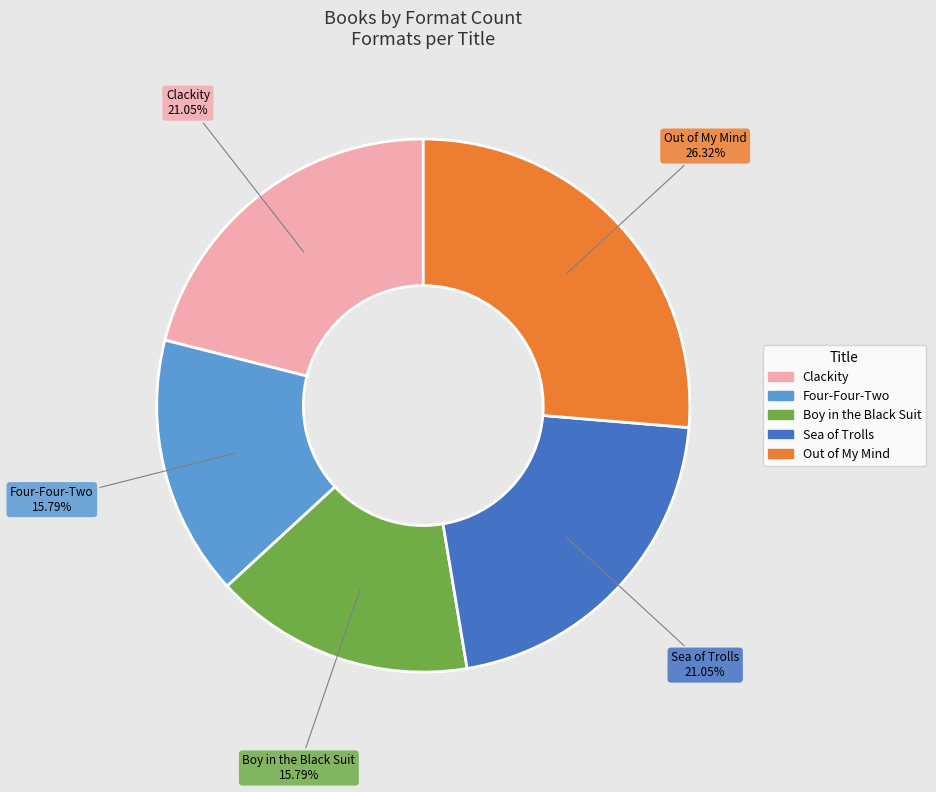

Is Four-Four-Two the majority of the pie?

No